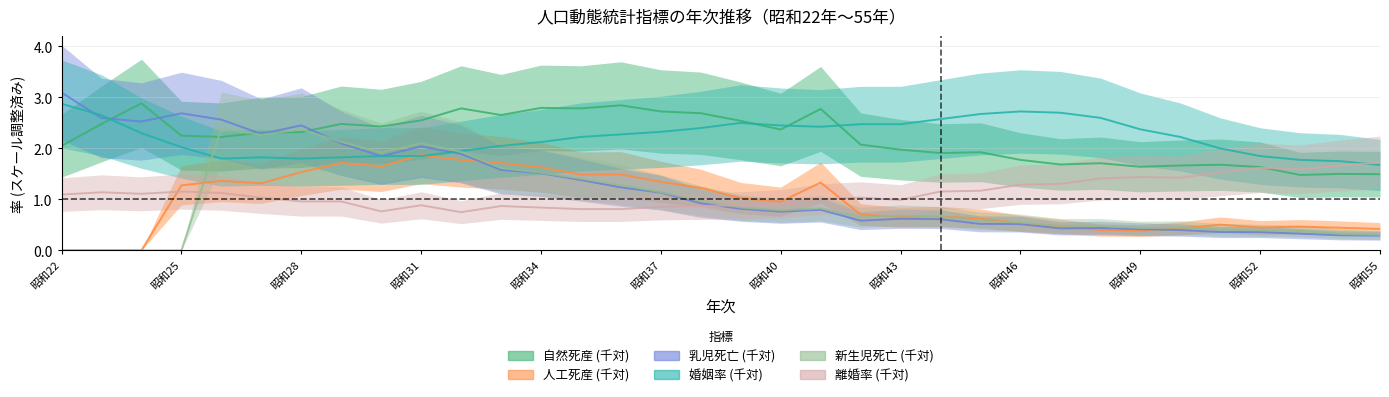

At how many categories does at least one series exceed 0?

34